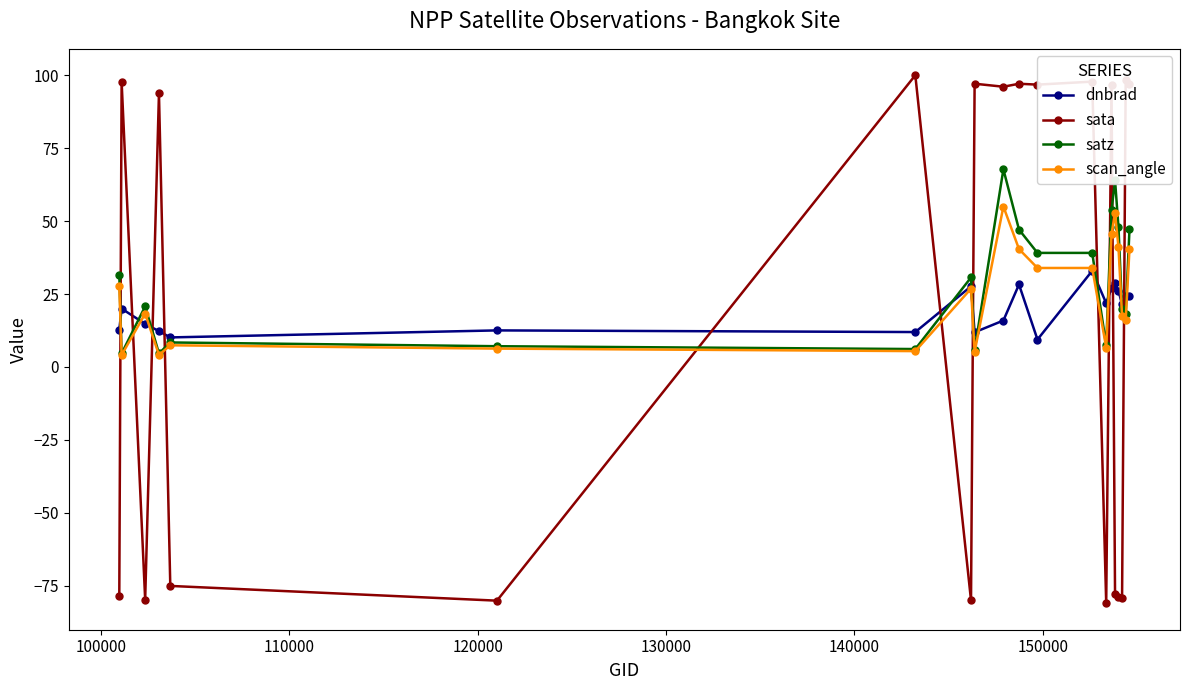

How many times do satz and sata cross each other?

11